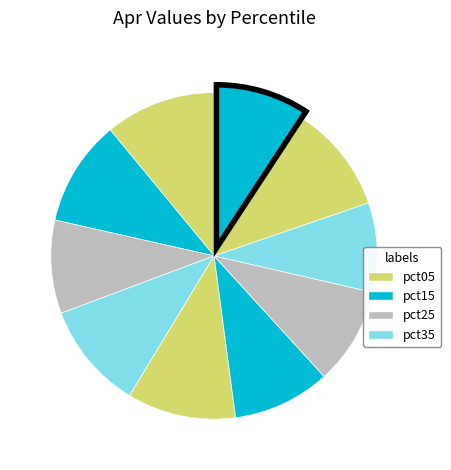

Count the number of slices in the pie.

10